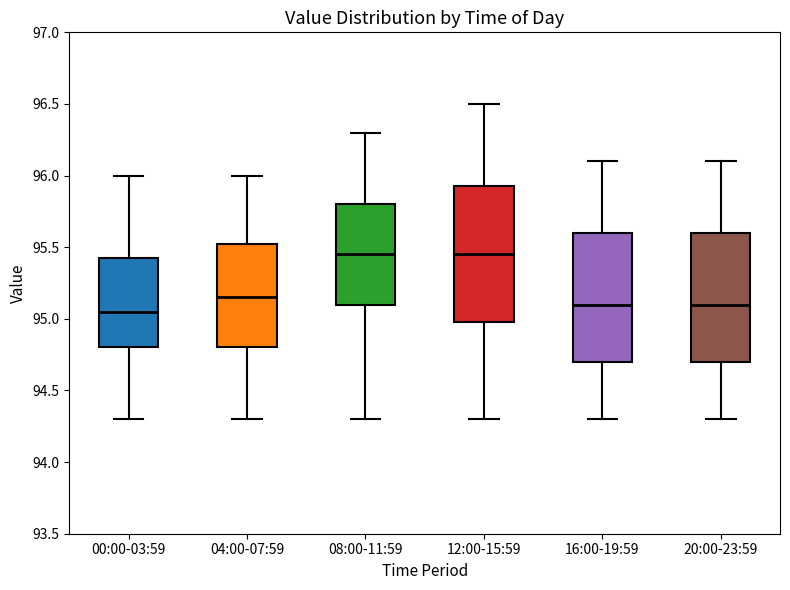

Reading left to right, read every box against the y-axis: the position of its median line, the range the box covers, and the ends of its whiskers. The values are not printed on the chart, so give them approximately, as read against the axis.

00:00-03:59: median 95.05, box 94.80 to 95.45, whiskers 94.30 to 96.00
04:00-07:59: median 95.15, box 94.80 to 95.55, whiskers 94.30 to 96.00
08:00-11:59: median 95.45, box 95.10 to 95.80, whiskers 94.30 to 96.30
12:00-15:59: median 95.45, box 95.00 to 95.95, whiskers 94.30 to 96.50
16:00-19:59: median 95.10, box 94.70 to 95.60, whiskers 94.30 to 96.10
20:00-23:59: median 95.10, box 94.70 to 95.60, whiskers 94.30 to 96.10